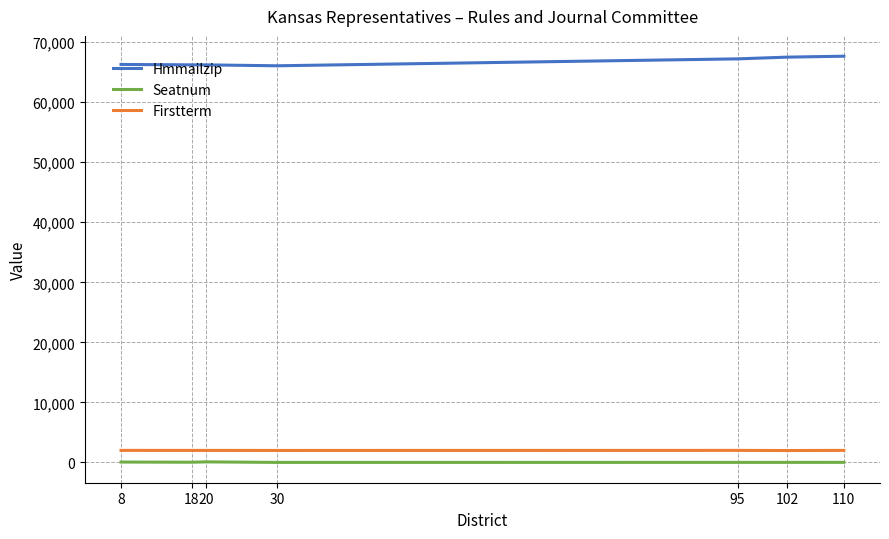

What is the difference between the Seatnum values at 8 and 20?

29